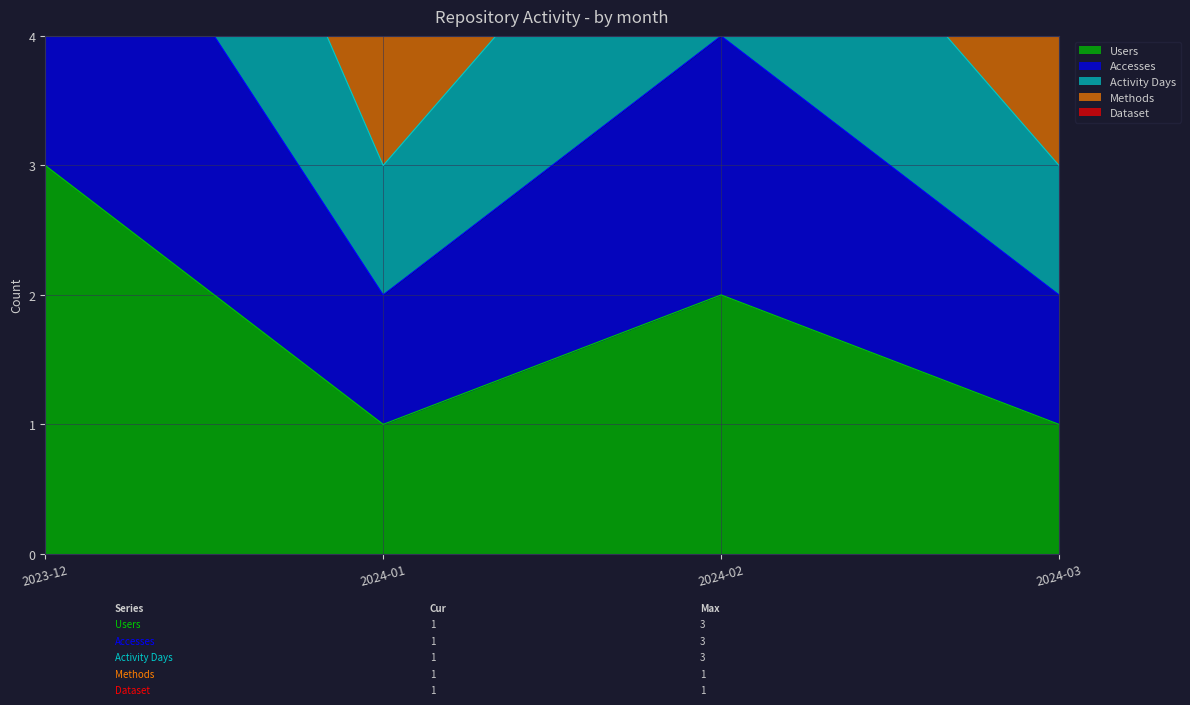

Where is Users nearest to the value 2?

2024-02